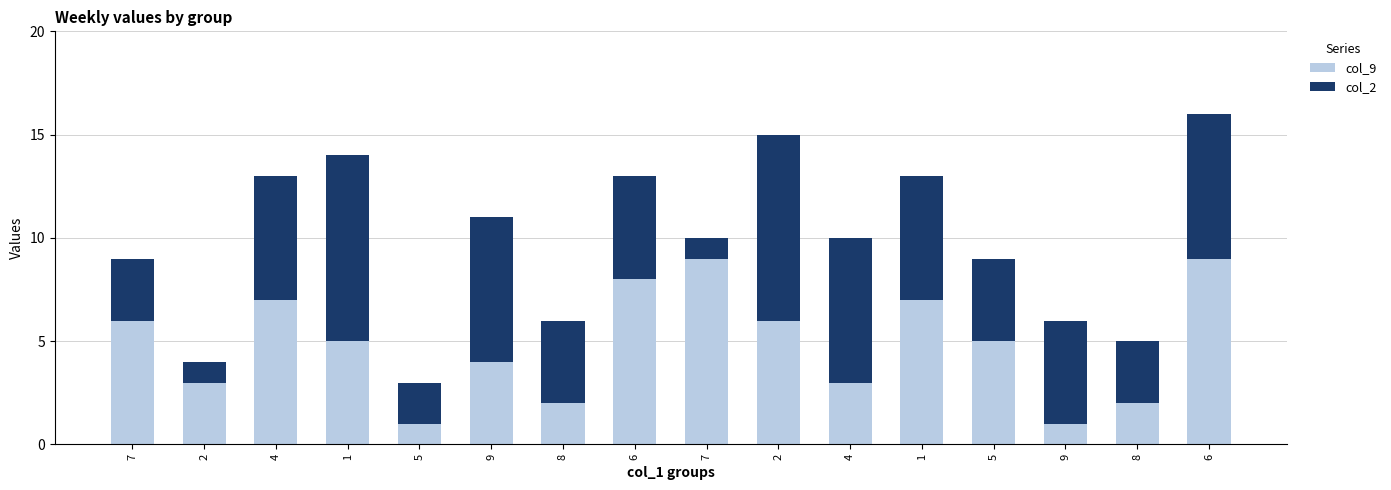

What is the approximate value of col_2 at 7?

3